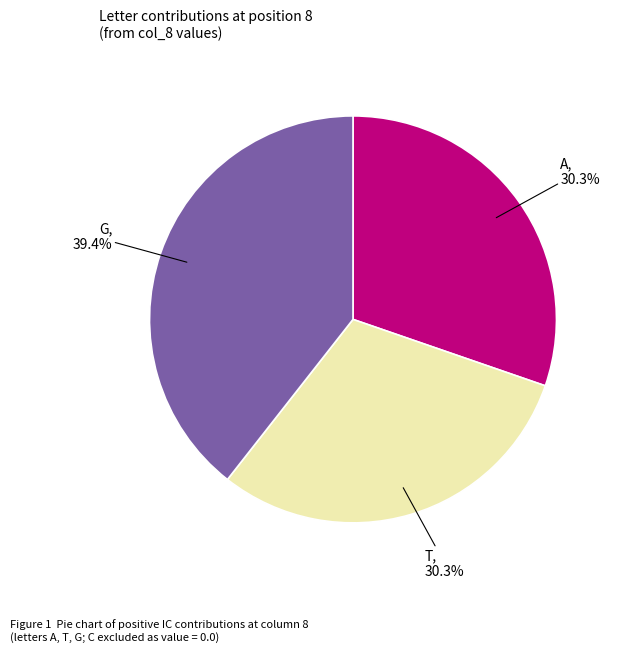

Does any single category account for the majority?

No